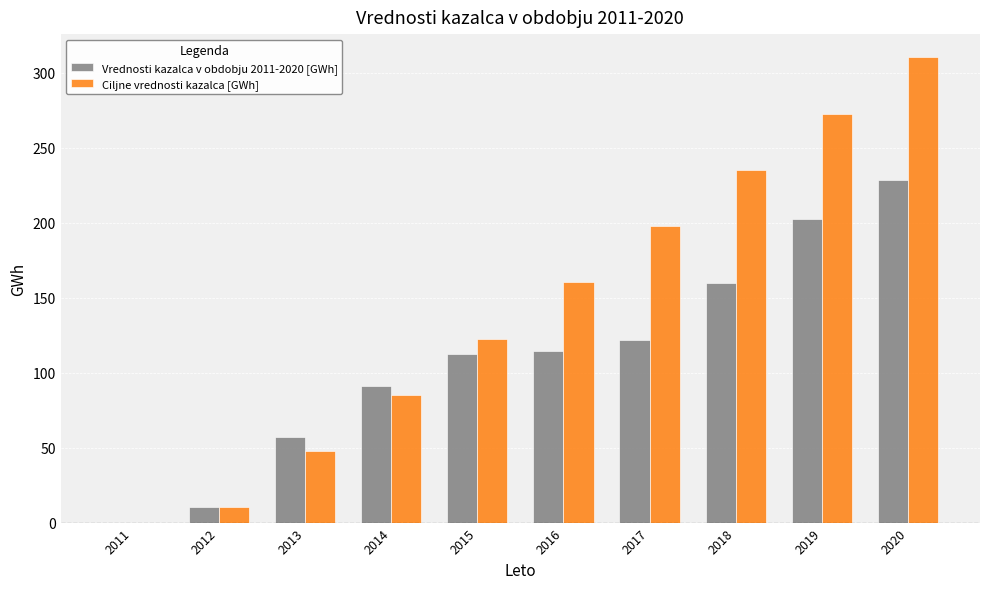

How many categories are shown in the chart?

10